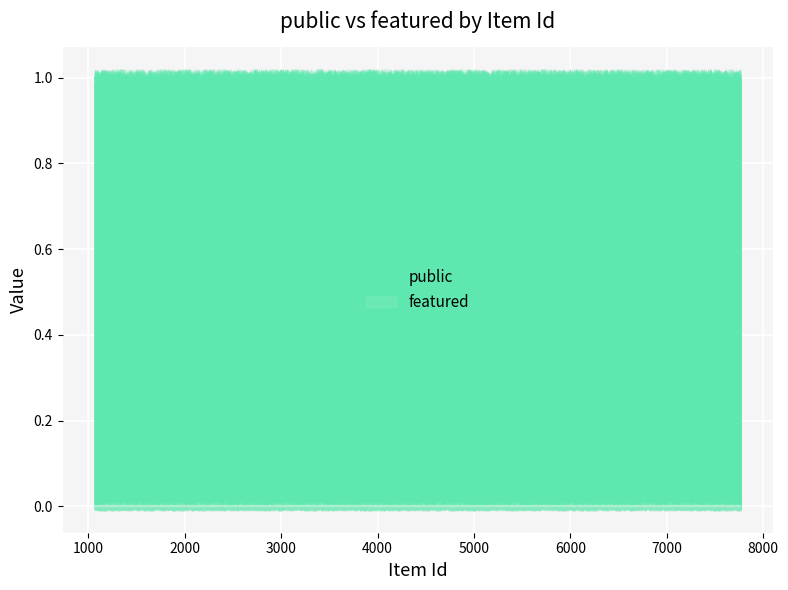

The public series shows 0 at 1069. True or false?

False